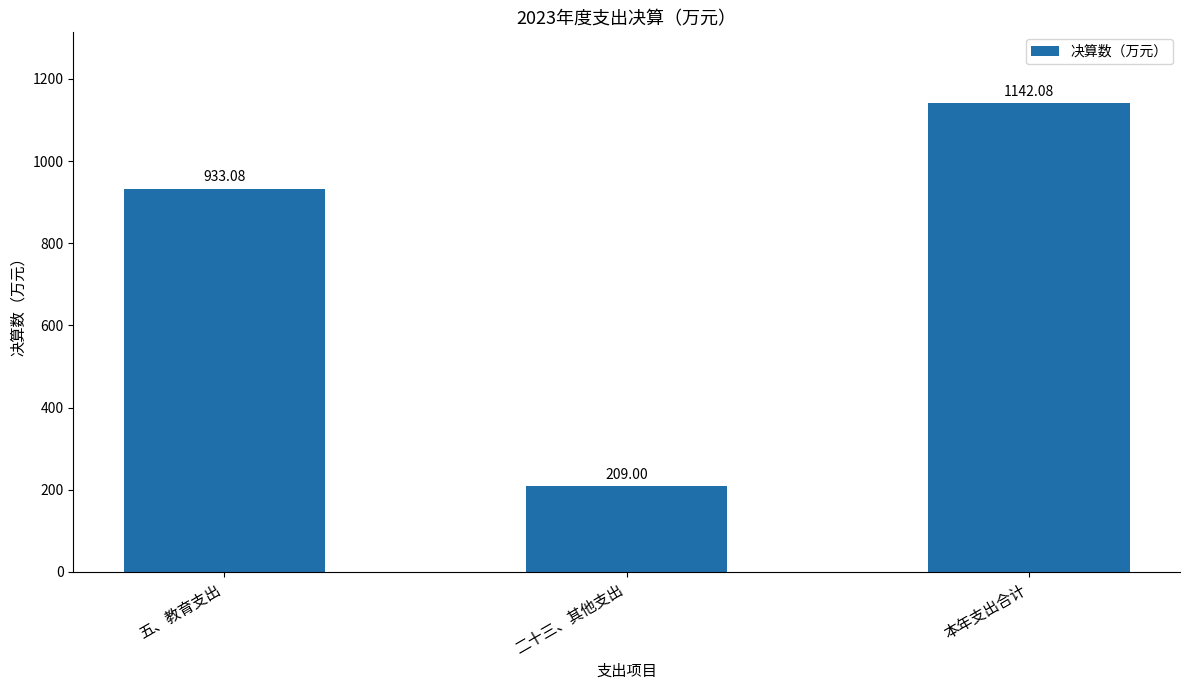

What is the approximate value at 五、教育支出?

933.1